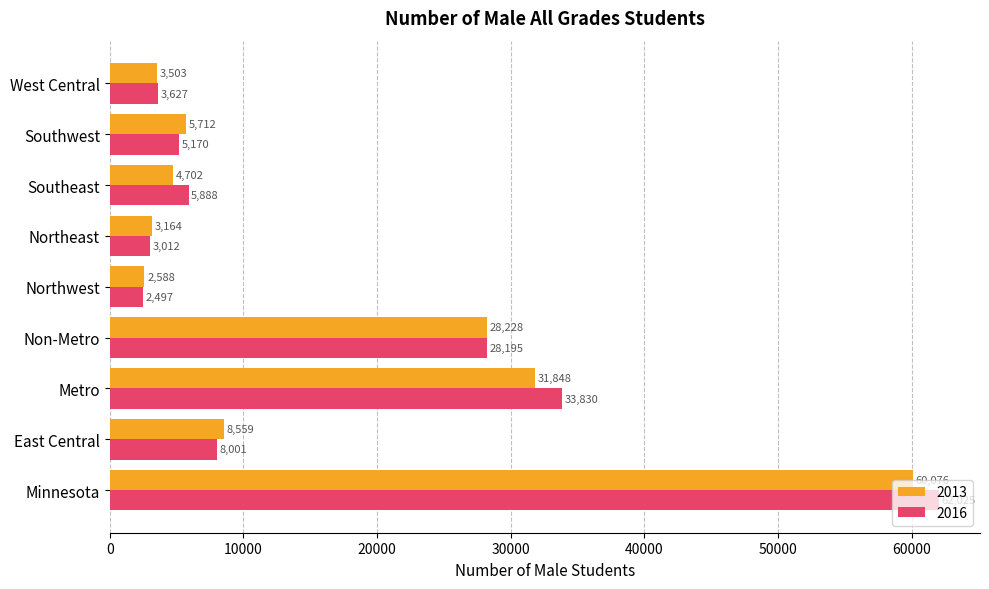

Where is 2016 nearest to the value 32261?

Metro